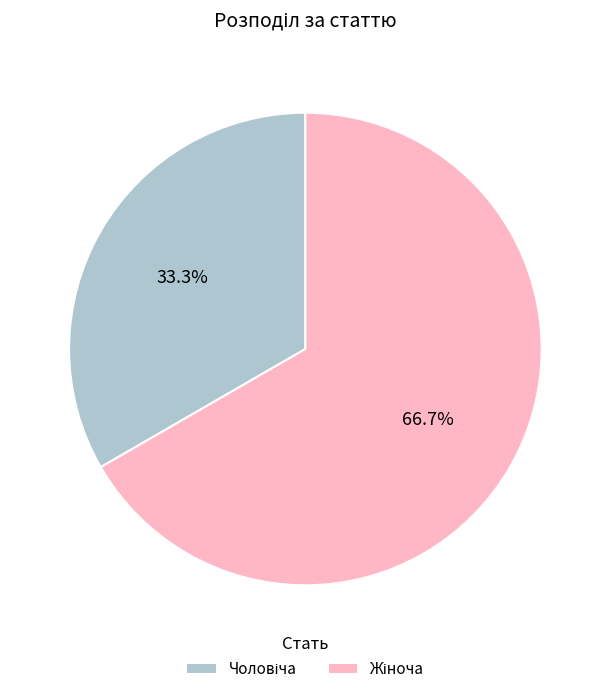

Does any single category account for the majority?

Yes